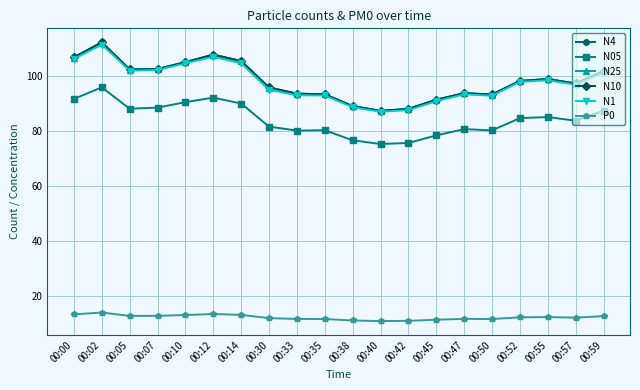

True or false: N4 and P0 intersect in this chart.

False